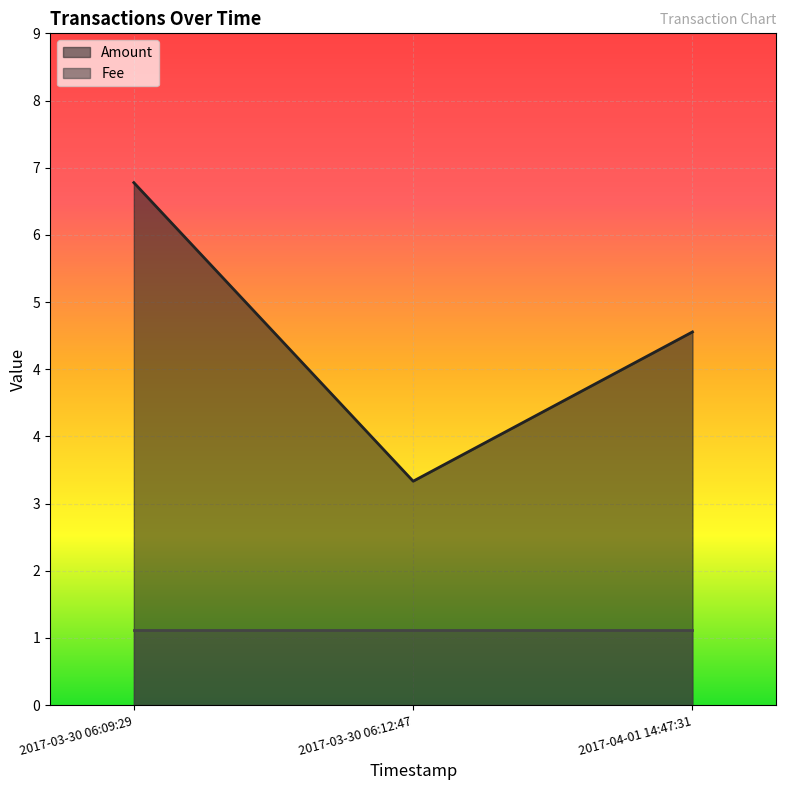

What is the minimum value shown in the chart?

3